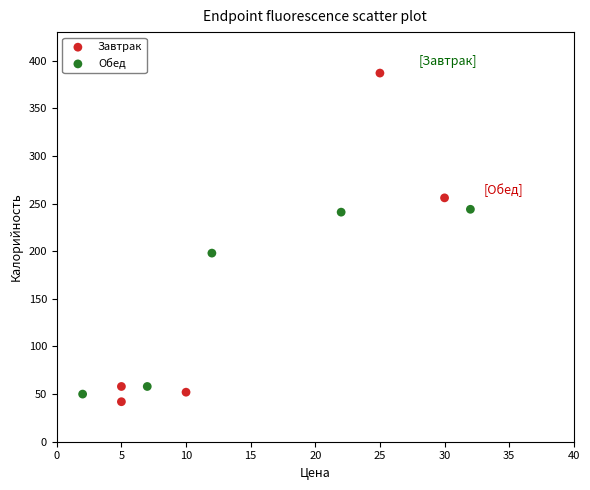

Which series reaches the maximum Y coordinate?

Завтрак